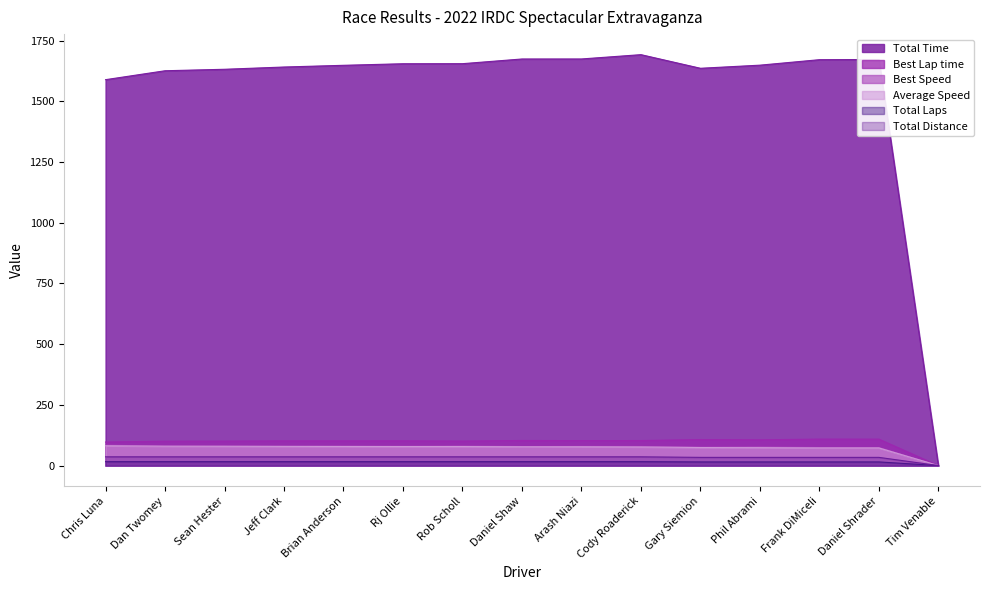

What is the label of the 15th point from the right?

Chris Luna